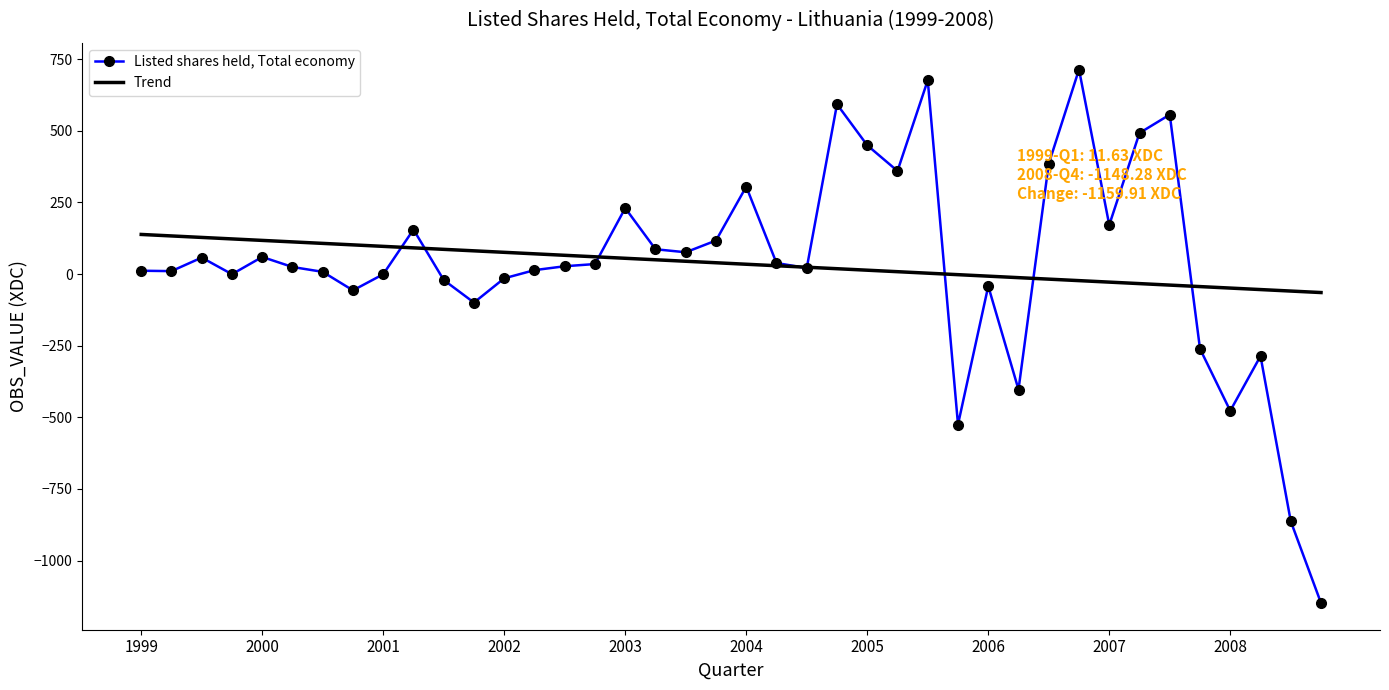

Which series has the widest spread of values?

Listed shares held, Total economy